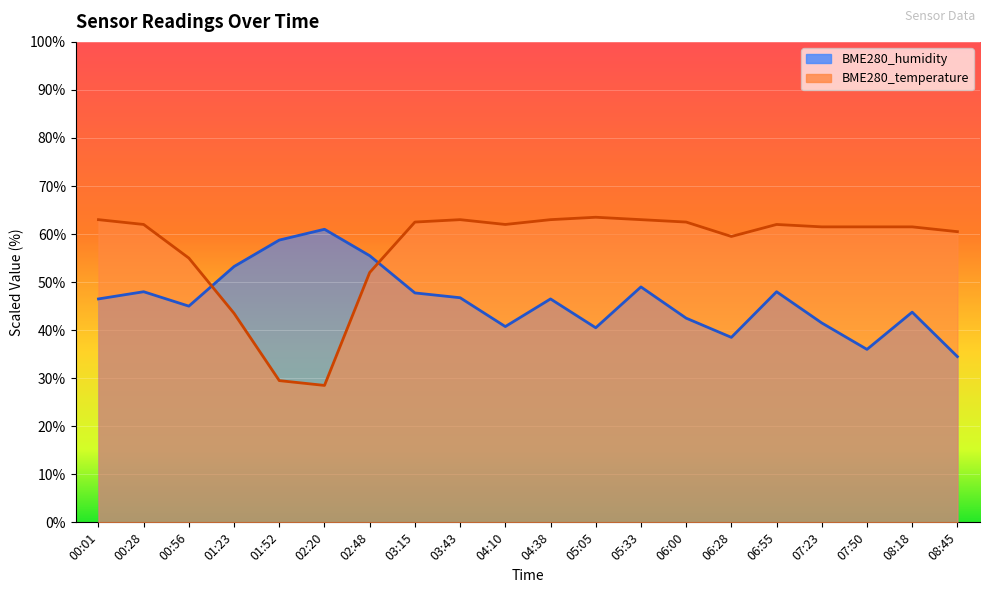

How many times do BME280_humidity and BME280_temperature cross each other?

2